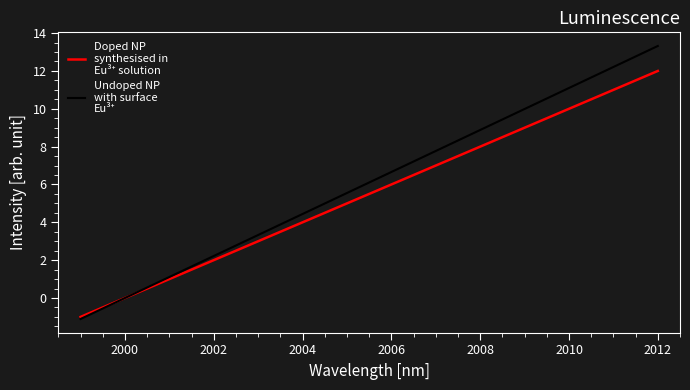

What is the greatest value displayed?

13.3